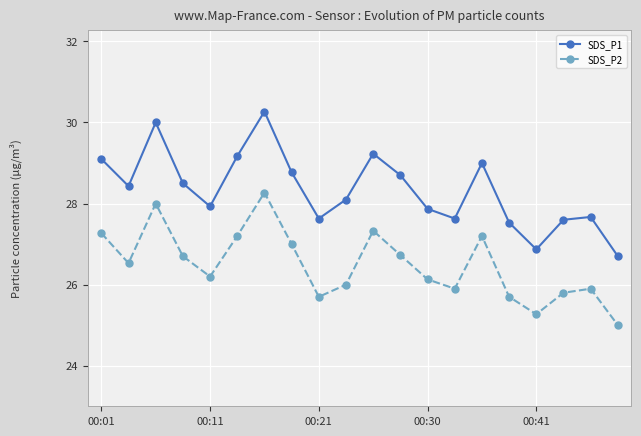

Rank the series by their average value, from lowest to highest.

SDS_P2, SDS_P1